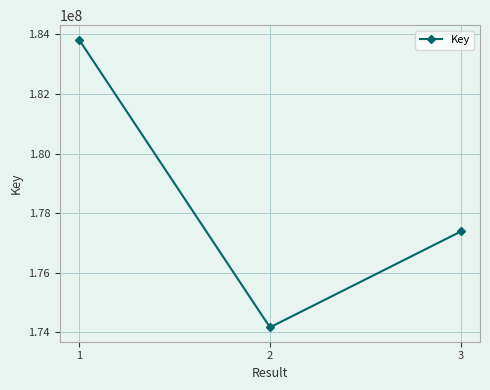

Where is the data nearest to the value 178998231?

3